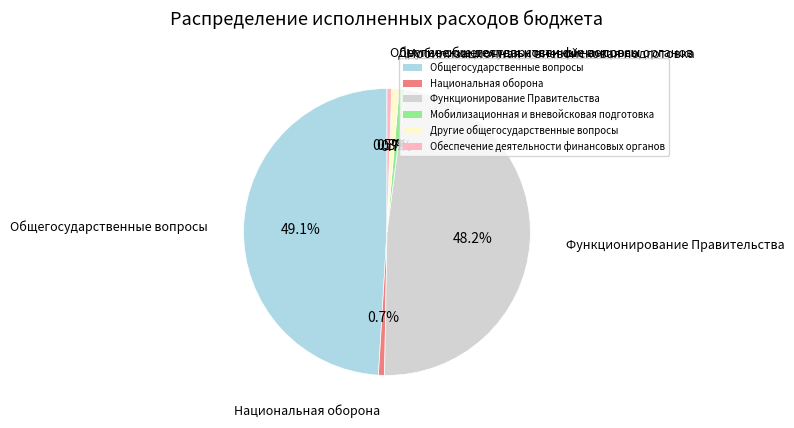

Do Национальная оборона and Мобилизационная и вневойсковая подготовка together represent more than half of the pie?

No